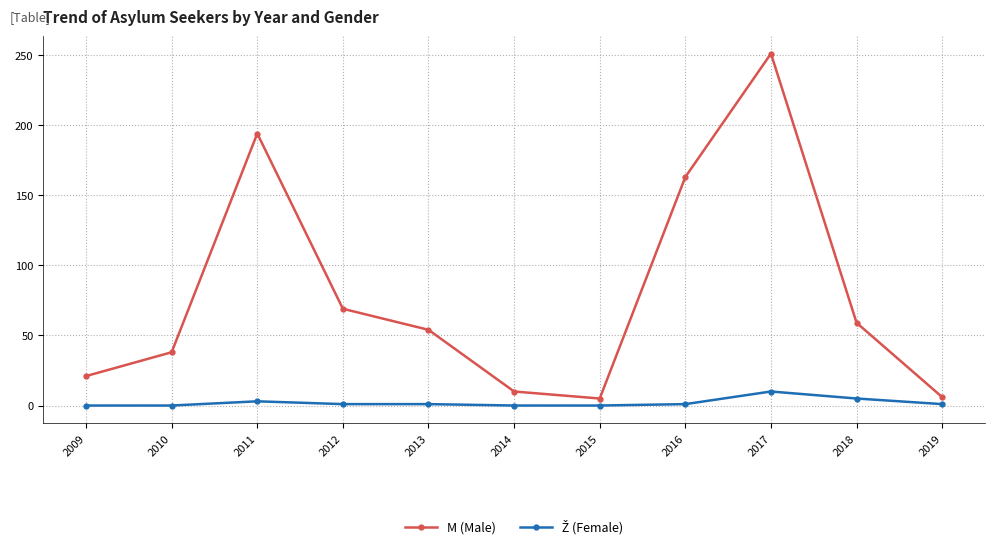

Which series has the largest total across all categories?

M (Male)